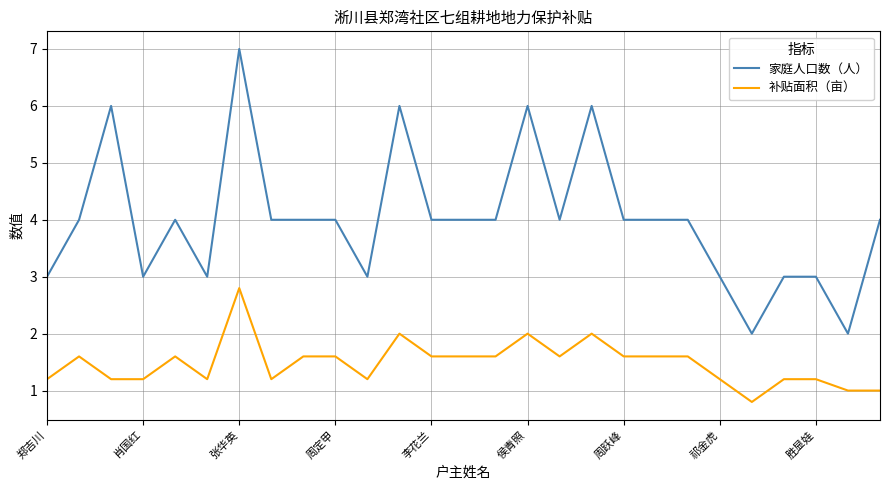

Count the number of categories in the chart.

27